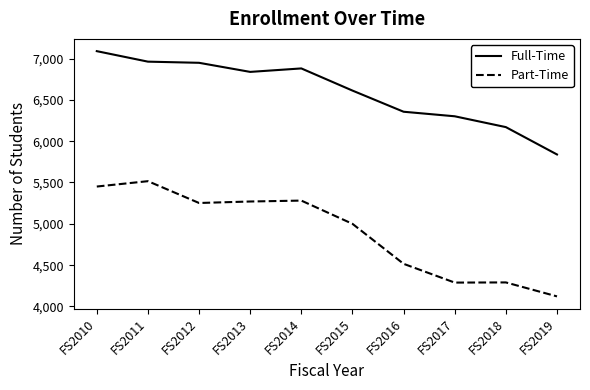

Does the chart have visible grid lines?

No